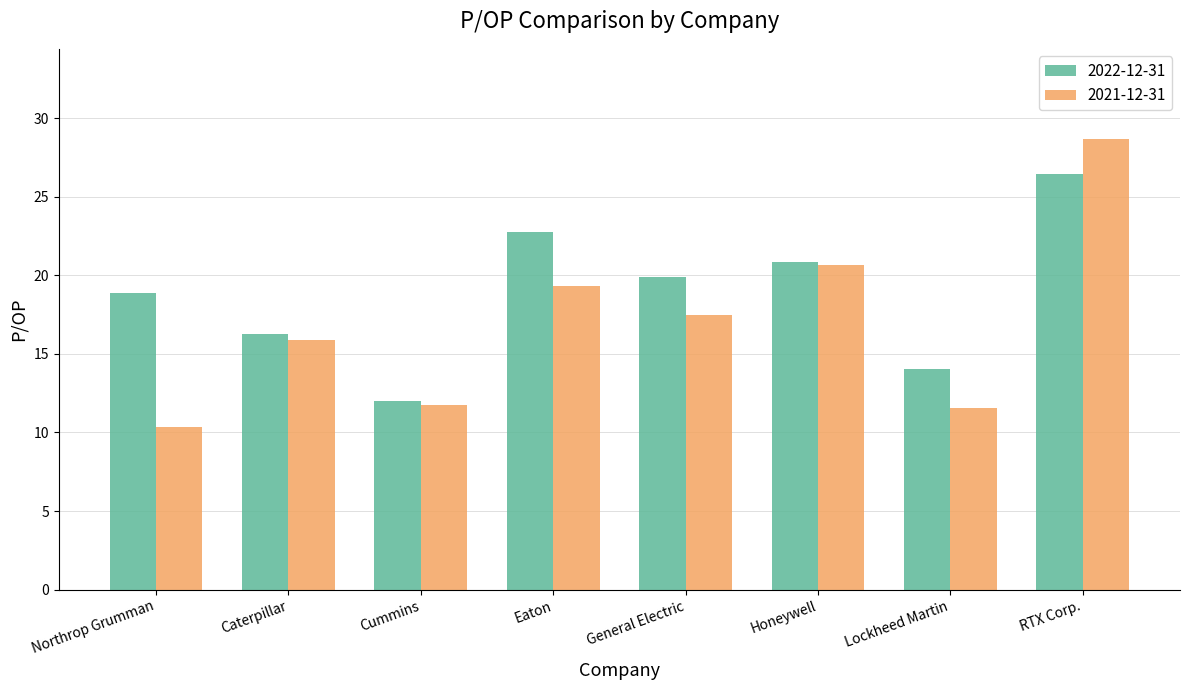

List the series in order of their overall mean, highest first.

2022-12-31, 2021-12-31